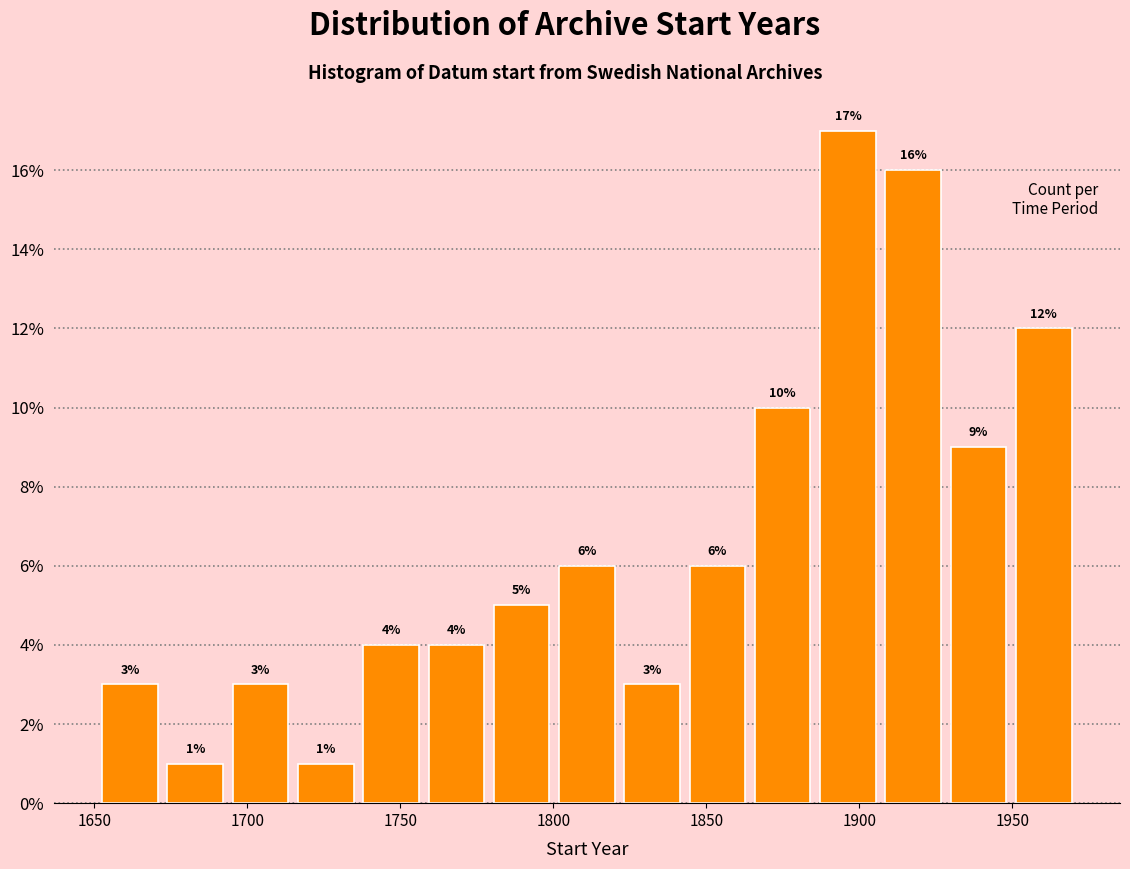

Reading left to right, list every bar in this chart as the range it spans on the x-axis followed by its height. The bar edges are not printed on the chart, so give them approximately, as read against the axis.

1650 to 1670: 3
1670 to 1695: 1
1695 to 1715: 3
1715 to 1735: 1
1735 to 1760: 4
1760 to 1780: 4
1780 to 1800: 5
1800 to 1820: 6
1820 to 1845: 3
1845 to 1865: 6
1865 to 1885: 10
1885 to 1905: 17
1905 to 1930: 16
1930 to 1950: 9
1950 to 1970: 12